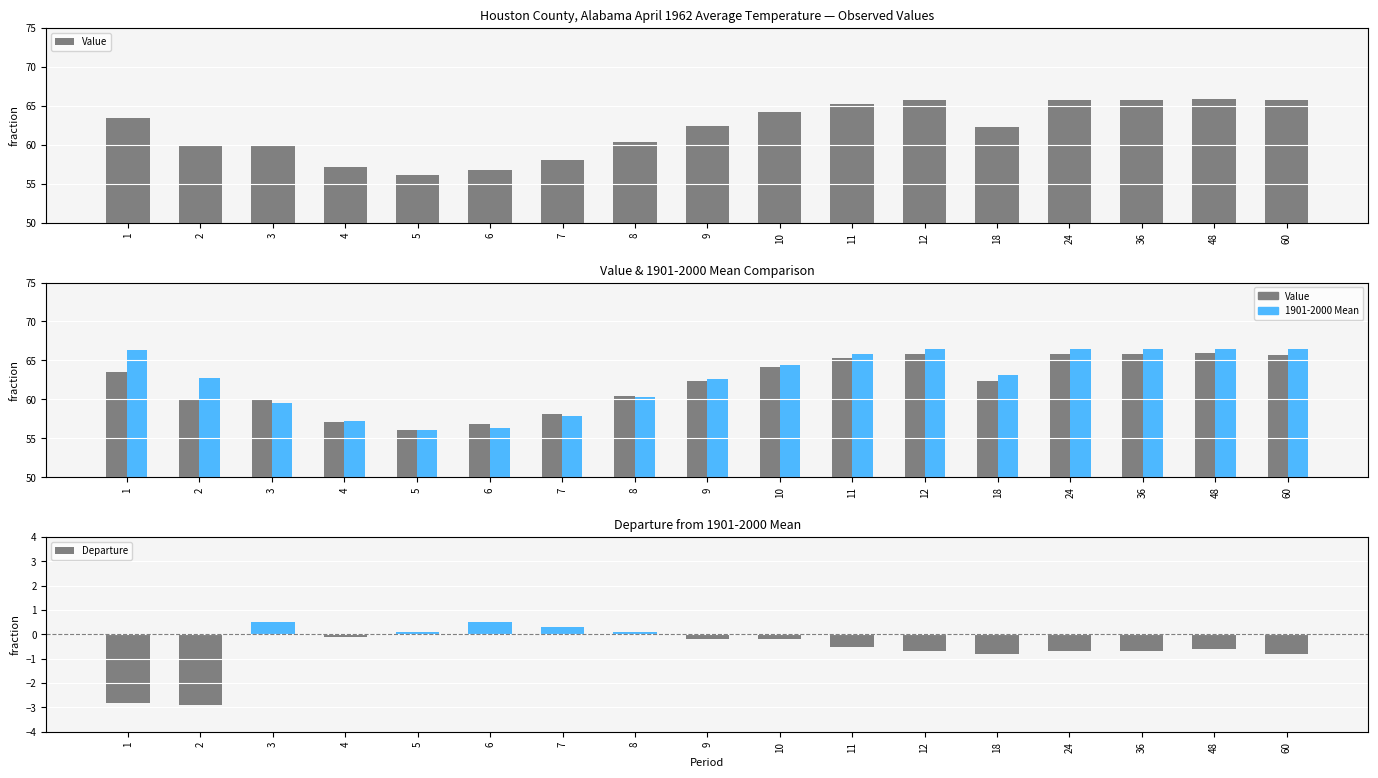

At which category is the sum across all series the highest?

48